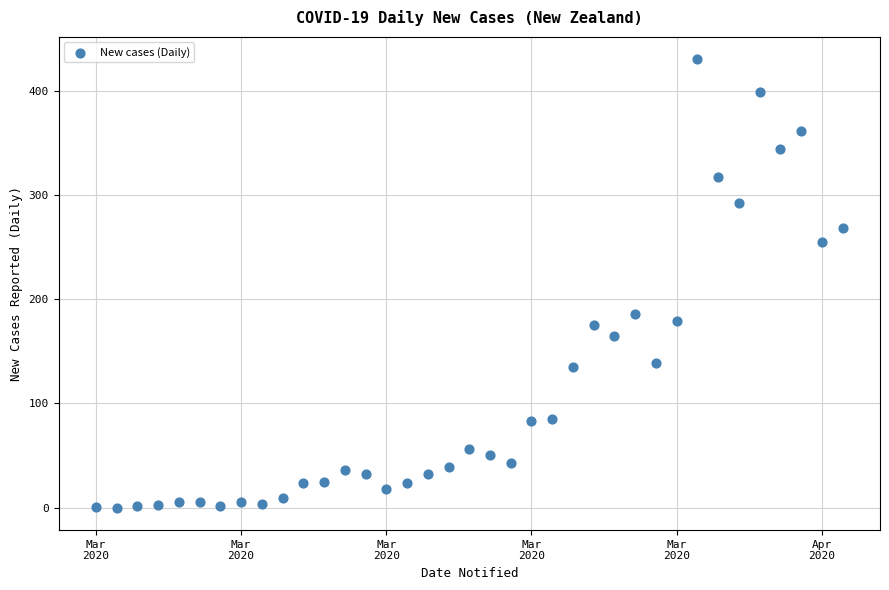

What Y value in the scatter plot is closest to 215?

186